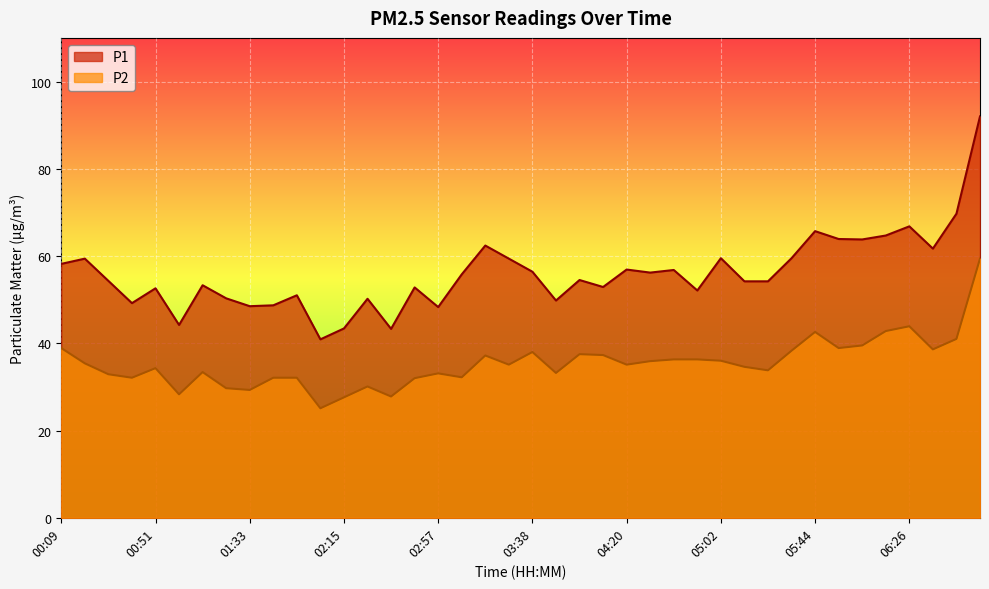

What are all the series names shown in the legend?

P1, P2